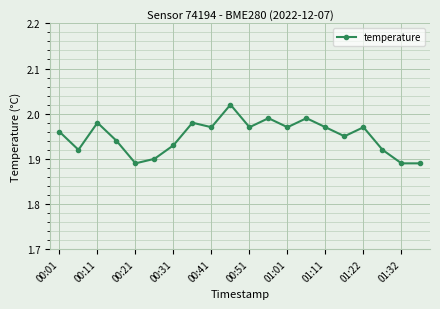

True or false: the data has more than 0 interior local peaks.

True